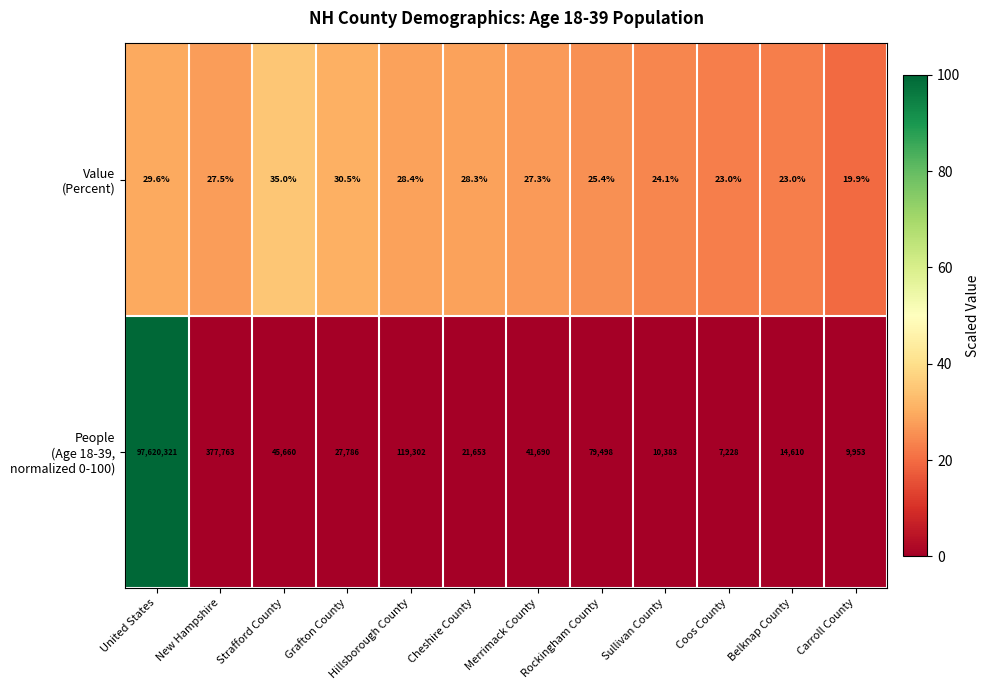

Which label corresponds to the smallest value in the chart?

Carroll County